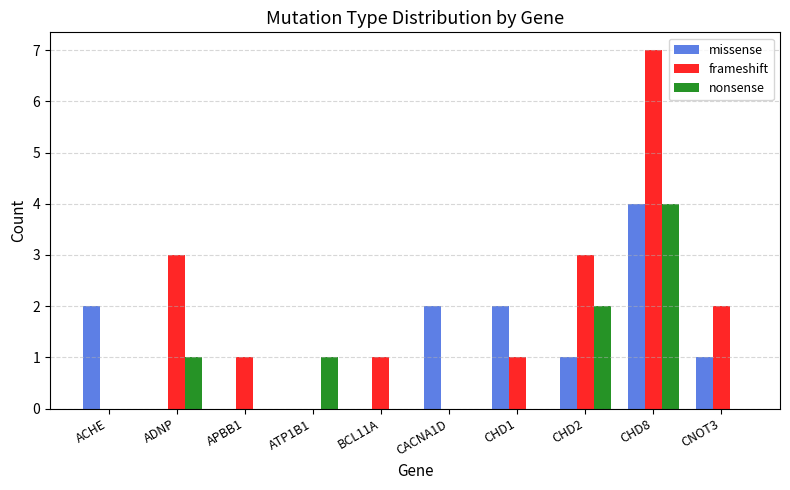

What is the highest value of the nonsense series?

4